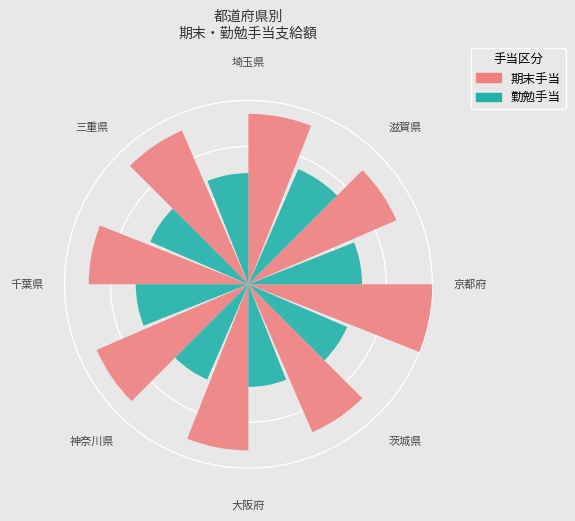

What portion of the pie excludes 茨城県?

87.9%